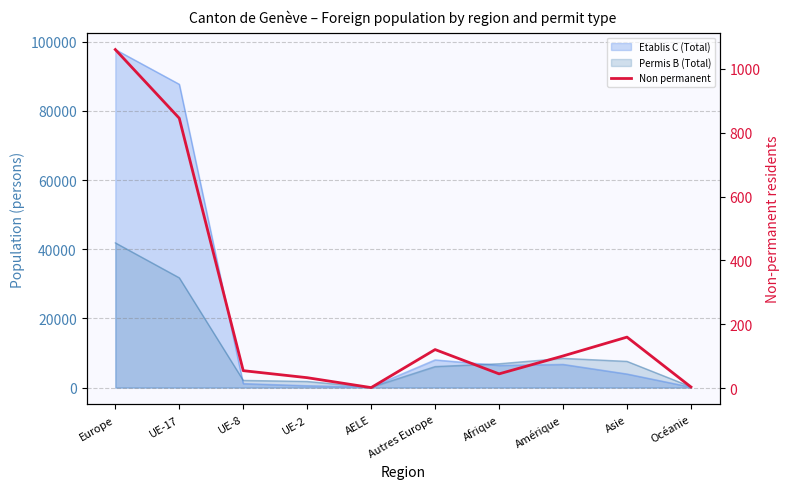

What is the minimum value shown in the chart?

2